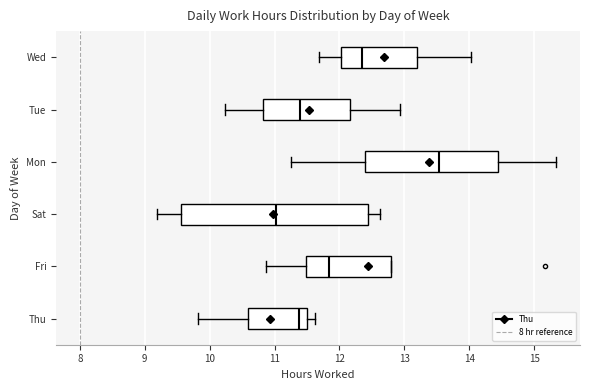

Reading bottom to top, read every box against the x-axis: the position of its median line, the range the box covers, and the ends of its whiskers. The values are not printed on the chart, so give them approximately, as read against the axis.

Thu: median 11.4, box 10.6 to 11.5, whiskers 9.8 to 11.6
Fri: median 11.8, box 11.5 to 12.8, whiskers 10.9 to 12.8
Sat: median 11.0, box 9.6 to 12.4, whiskers 9.2 to 12.6
Mon: median 13.5, box 12.4 to 14.4, whiskers 11.3 to 15.3
Tue: median 11.4, box 10.8 to 12.2, whiskers 10.2 to 12.9
Wed: median 12.4, box 12.0 to 13.2, whiskers 11.7 to 14.0